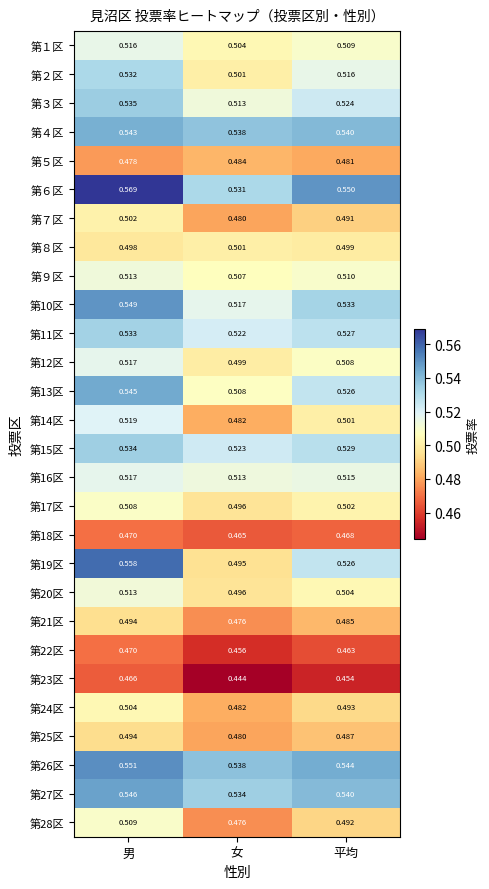

At which label does 第25区 reach its peak?

男